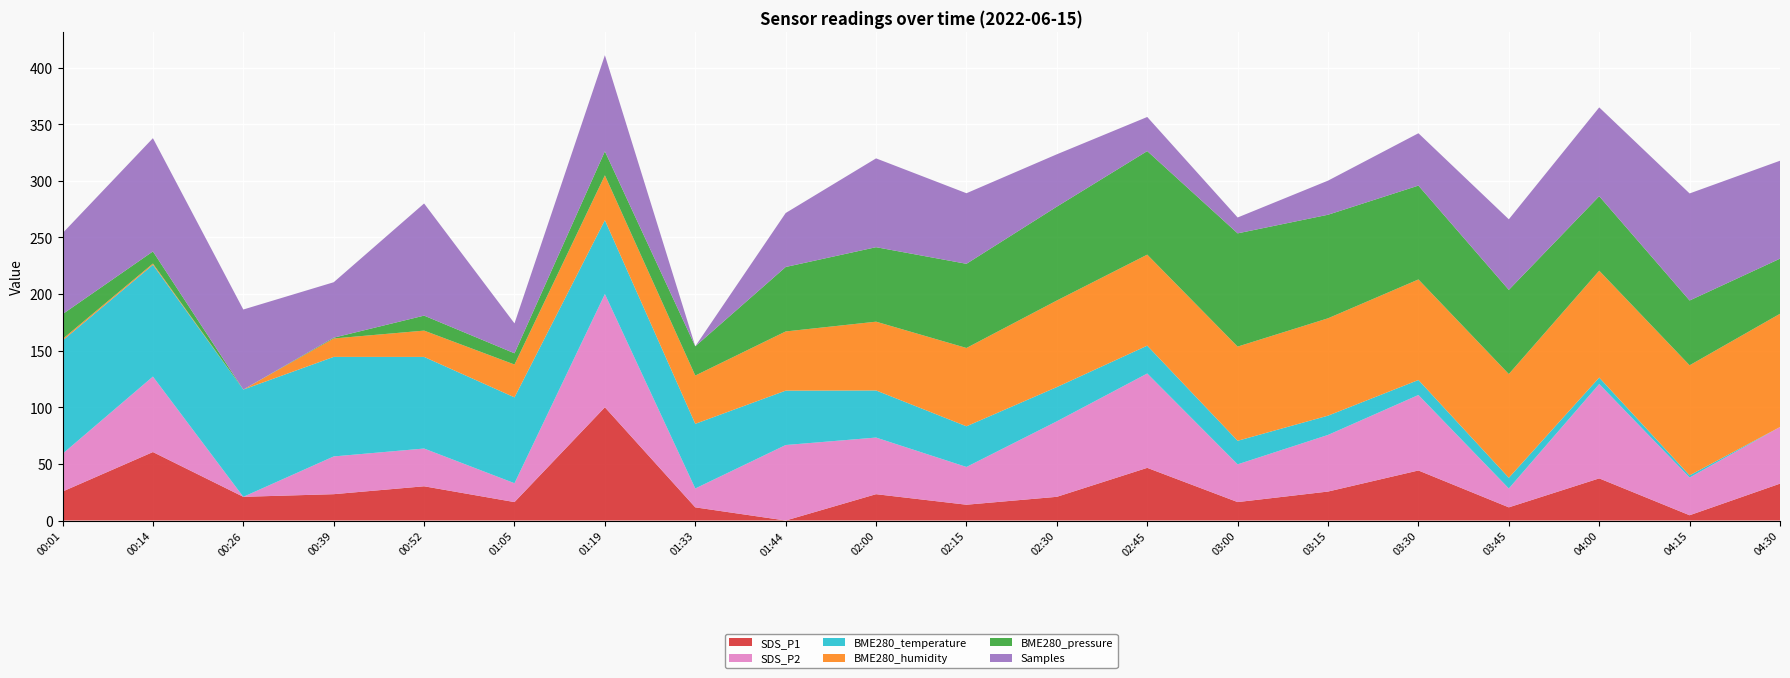

Is it true that SDS_P1 equals 0.0 at 01:44?

True